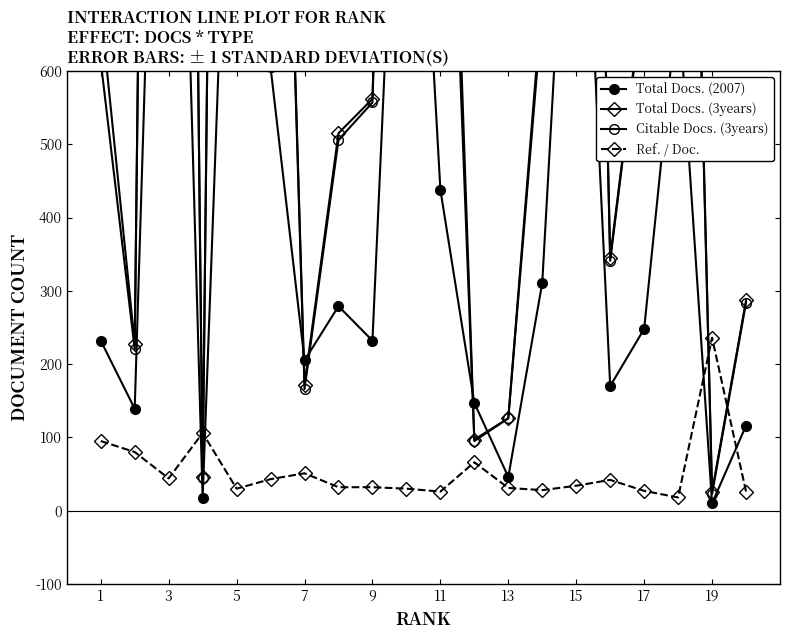

Reading left to right, transcribe all the data shown in this chart.

Total Docs. (2007): 232	139	1648	17	1274	605	205	279	232	1267	438	147	46	311	1142	170	248	702	10	116
Total Docs. (3years): 684	228	4236	46	4220	1727	172	515	562	2137	1435	97	126	704	2376	345	720	1885	26	287
Citable Docs. (3years): 613	220	4227	45	4217	1706	166	506	557	2132	1304	95	126	685	2367	341	715	1863	23	284
Ref. / Doc.: 95	80	44	106	30	43	51	32	32	30	26	66	31	28	34	42	27	18	236	26